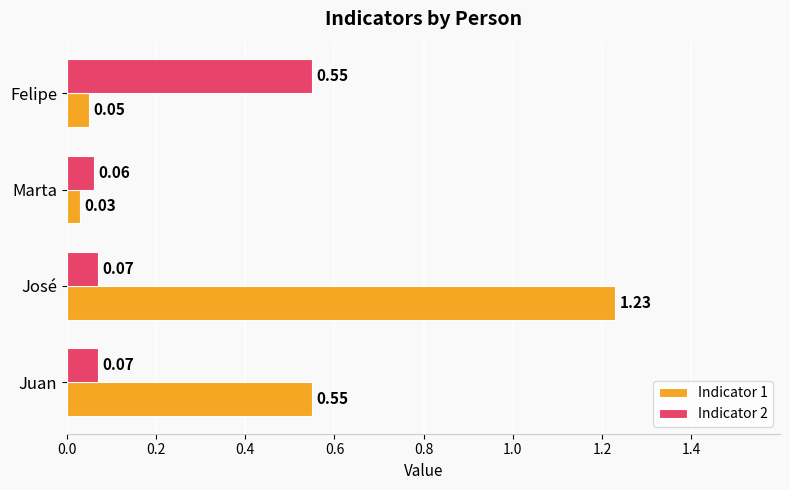

What is the total value across all series at José?

1.3